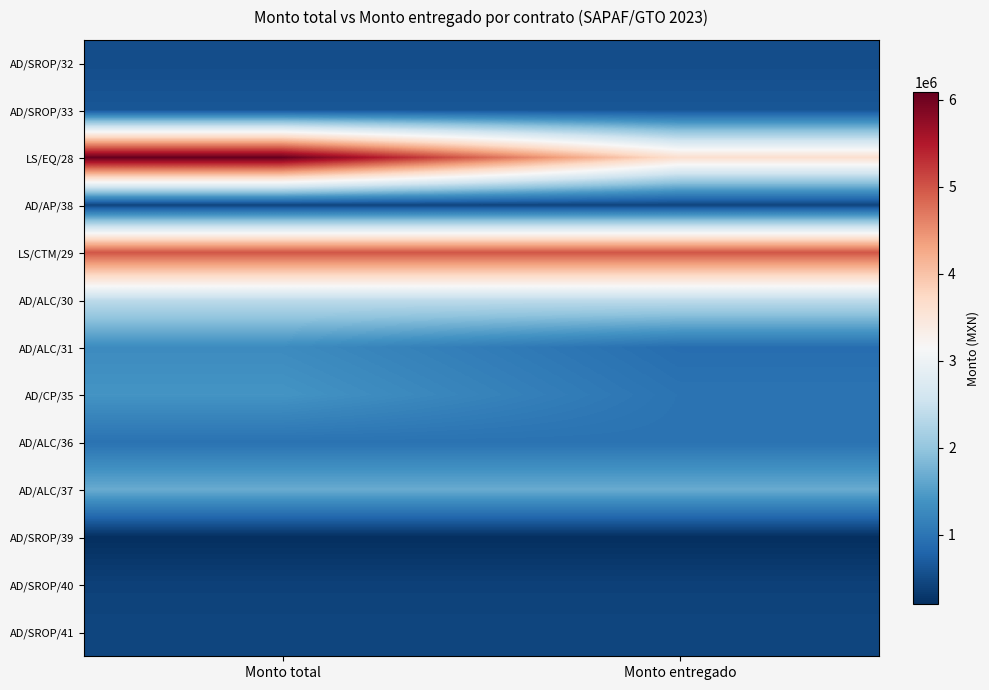

Reading left to right, what are all the values shown in this chart?

AD/SROP/32: Monto total=530363.9	Monto entregado=530363.9
AD/SROP/33: Monto total=627208.1	Monto entregado=627208.1
LS/EQ/28: Monto total=6091193.8	Monto entregado=3626113.1
AD/AP/38: Monto total=439228.6	Monto entregado=439228.6
LS/CTM/29: Monto total=4987270.0	Monto entregado=4987270.0
AD/ALC/30: Monto total=2397517.0	Monto entregado=2397517.0
AD/ALC/31: Monto total=1288747.8	Monto entregado=902123.5
AD/CP/35: Monto total=1397185.1	Monto entregado=978029.5
AD/ALC/36: Monto total=962464.0	Monto entregado=962464.0
AD/ALC/37: Monto total=1669935.9	Monto entregado=1669935.9
AD/SROP/39: Monto total=197603.8	Monto entregado=197603.8
AD/SROP/40: Monto total=395547.9	Monto entregado=395547.9
AD/SROP/41: Monto total=446880.0	Monto entregado=446880.0